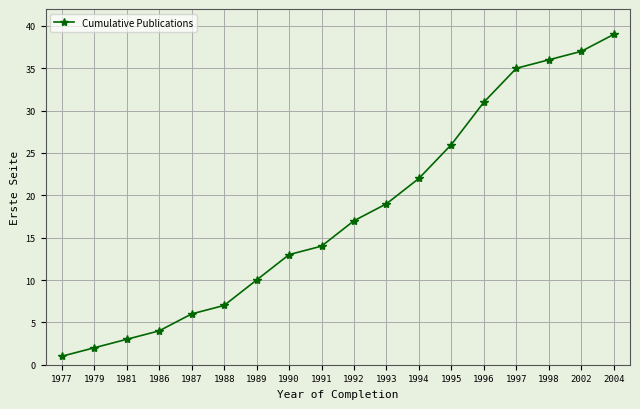

Is it true that the value at 1986 is 1?

False